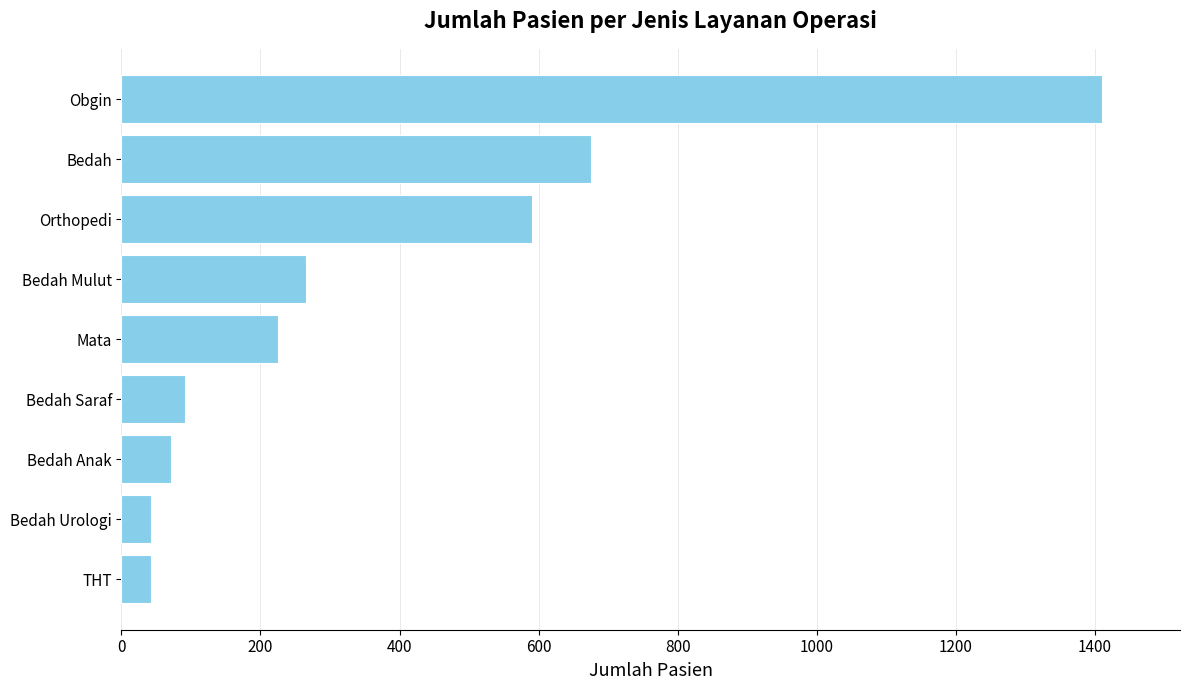

What is the difference between the values at Mata and Bedah Saraf?

133